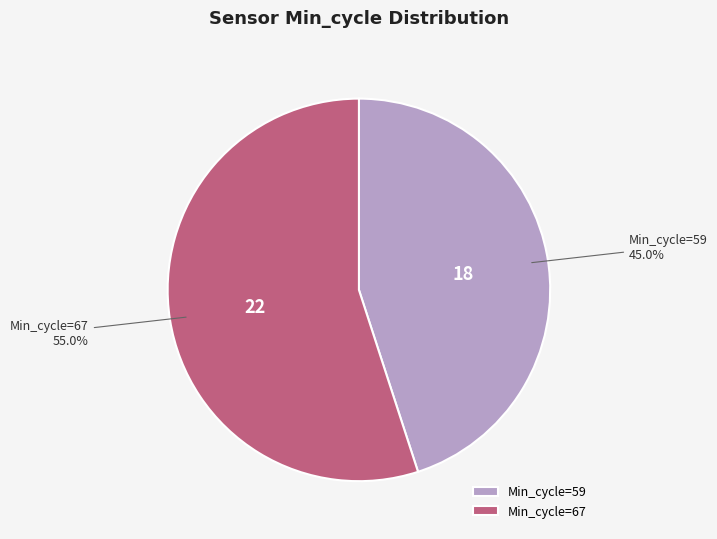

How many segments does this pie chart have?

2